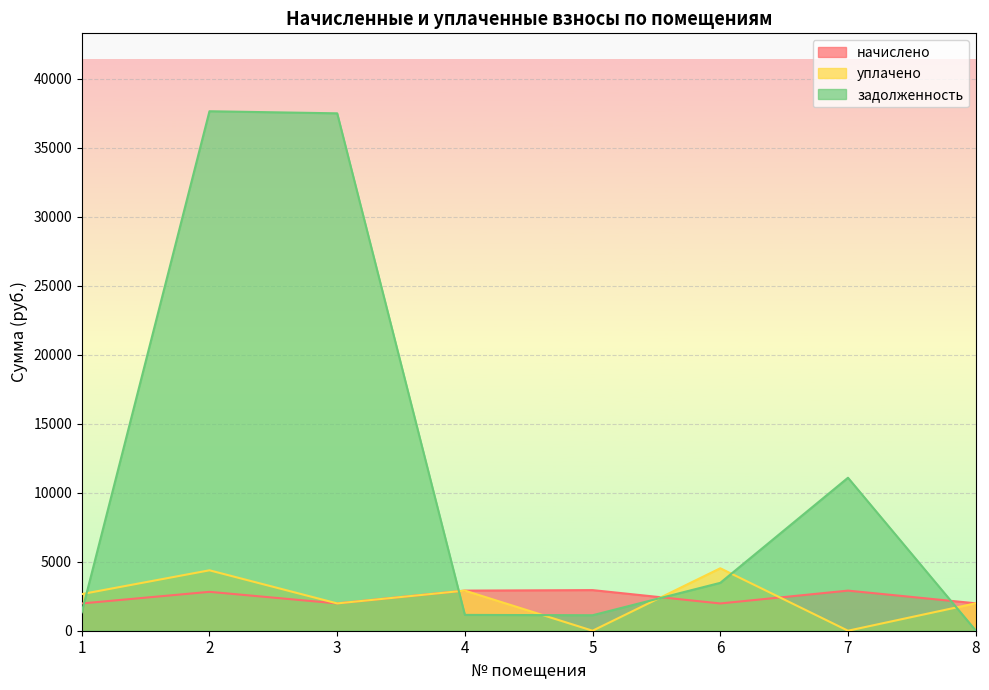

Which label corresponds to the largest value in the chart?

2